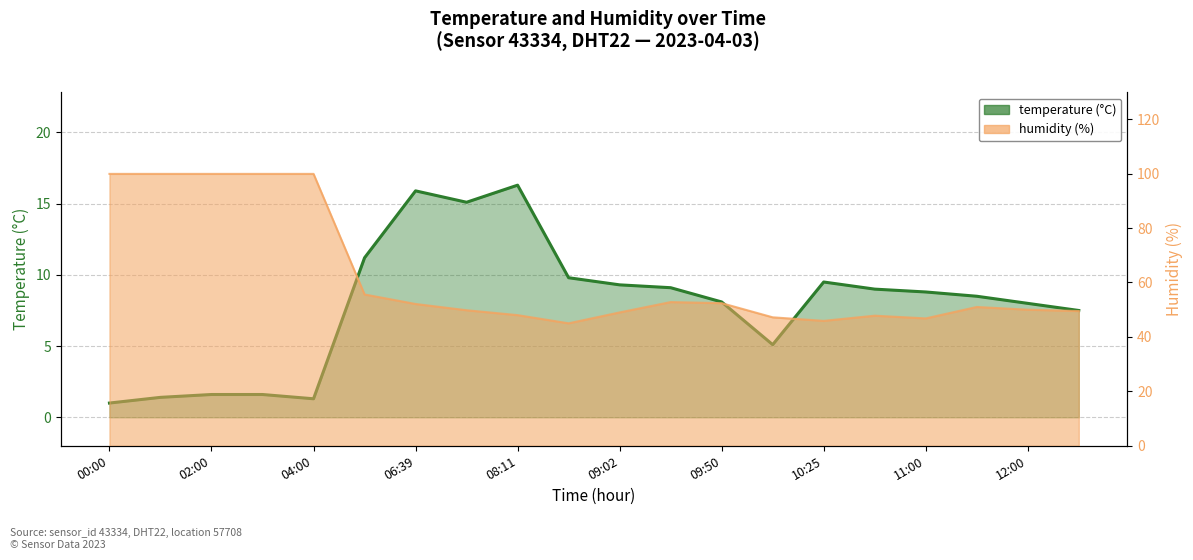

What are all the series names shown in the legend?

temperature, humidity